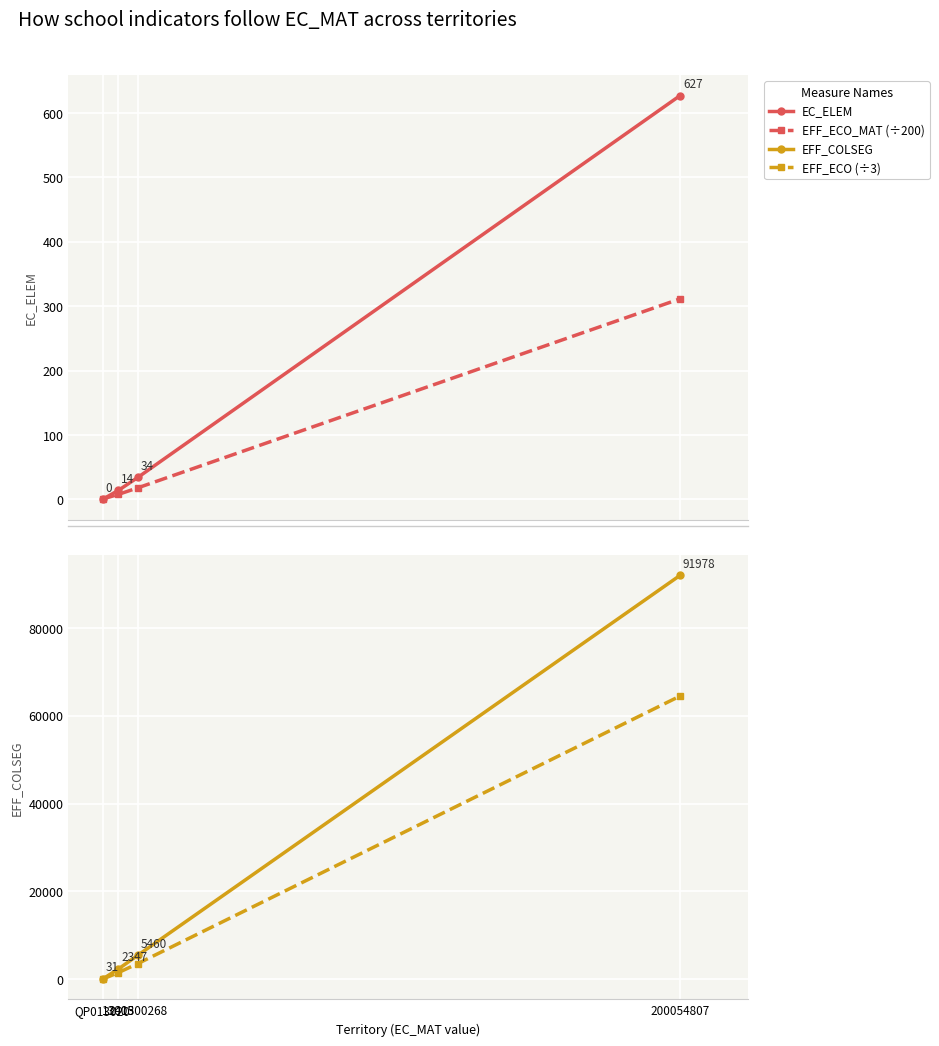

How many lines are shown in the chart?

4